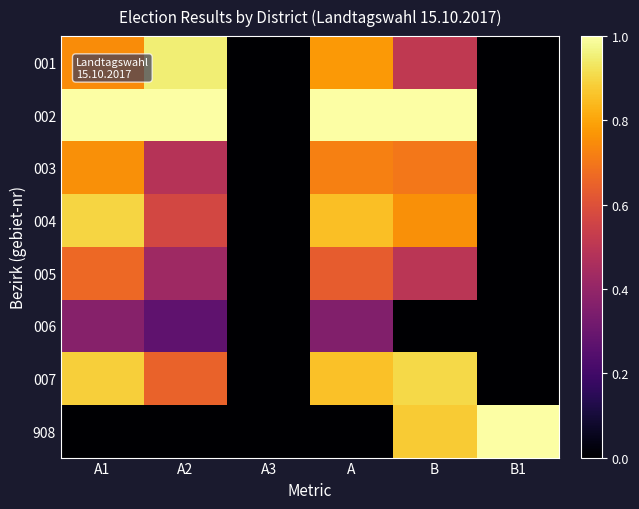

Reading left to right, transcribe all the data shown in this chart.

001: A1=0.7	A2=1.0	A3=0.0	A=0.8	B=0.5	B1=0.0
002: A1=1.0	A2=1.0	A3=0.0	A=1.0	B=1.0	B1=0.0
003: A1=0.8	A2=0.5	A3=0.0	A=0.7	B=0.7	B1=0.0
004: A1=0.9	A2=0.6	A3=0.0	A=0.9	B=0.8	B1=0.0
005: A1=0.7	A2=0.4	A3=0.0	A=0.6	B=0.5	B1=0.0
006: A1=0.4	A2=0.3	A3=0.0	A=0.4	B=0.0	B1=0.0
007: A1=0.9	A2=0.7	A3=0.0	A=0.9	B=0.9	B1=0.0
908: A1=0.0	A2=0.0	A3=0.0	A=0.0	B=0.9	B1=1.0